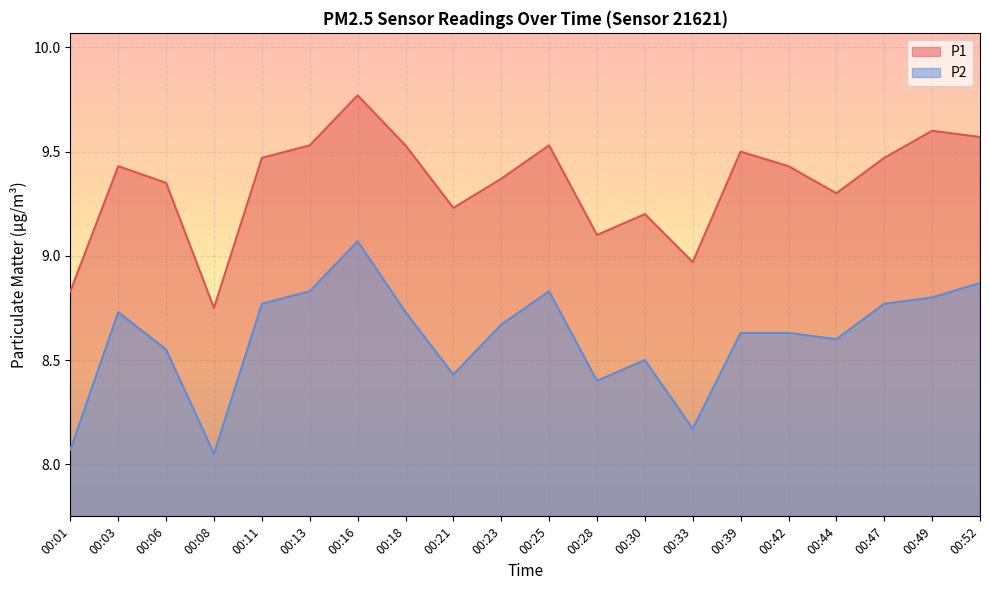

At 00:33, list the series in order from largest to smallest.

P1, P2